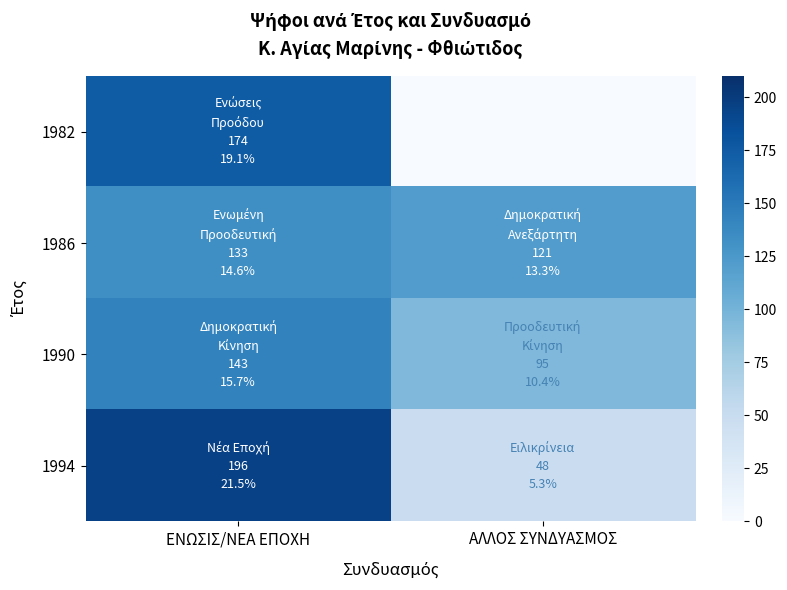

How many data points does each series have?

2